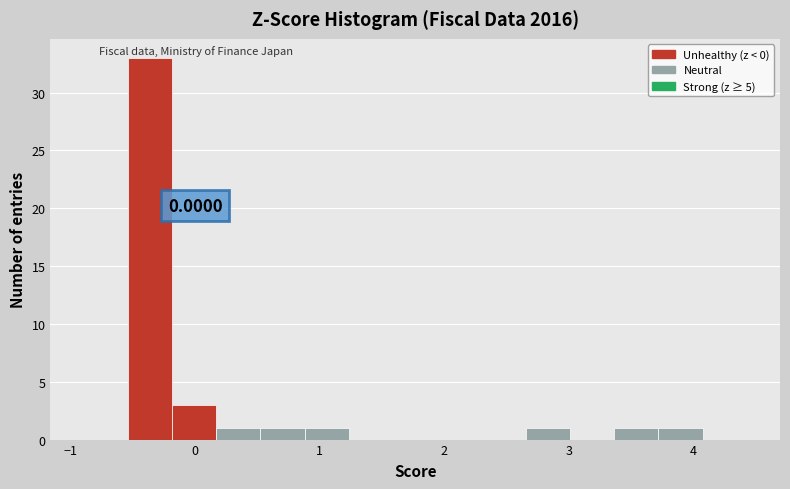

Around what value on the x-axis is the tallest bar? Give the approximate position of its centre, as read against the axis.

-0.4